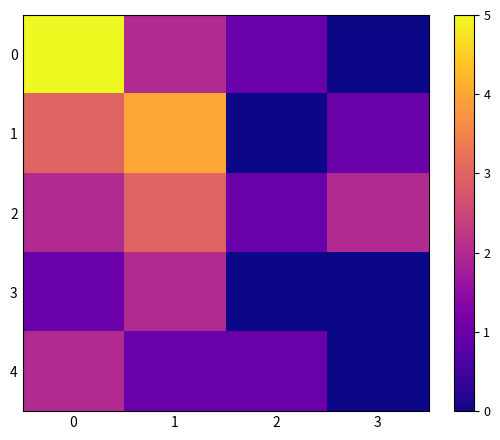

Reading left to right, transcribe all the data shown in this chart.

0: 0=5	1=2	2=1	3=0
1: 0=3	1=4	2=0	3=1
2: 0=2	1=3	2=1	3=2
3: 0=1	1=2	2=0	3=0
4: 0=2	1=1	2=1	3=0